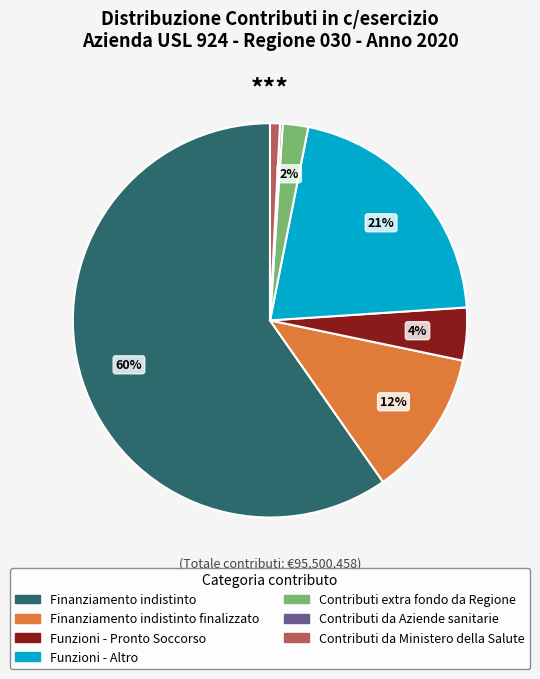

Is there any slice that represents more than half of the pie?

Yes